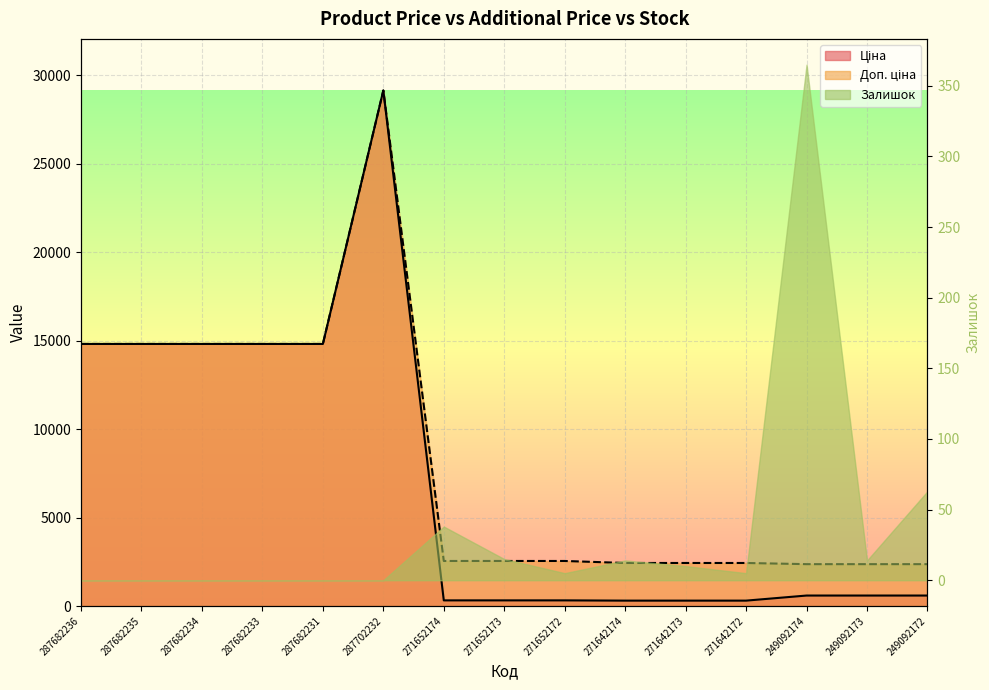

Rank the categories by Ціна value from highest to lowest.

287702232, 287682236, 287682235, 287682234, 287682233, 287682231, 249092174, 249092173, 249092172, 271652174, 271652173, 271652172, 271642174, 271642173, 271642172